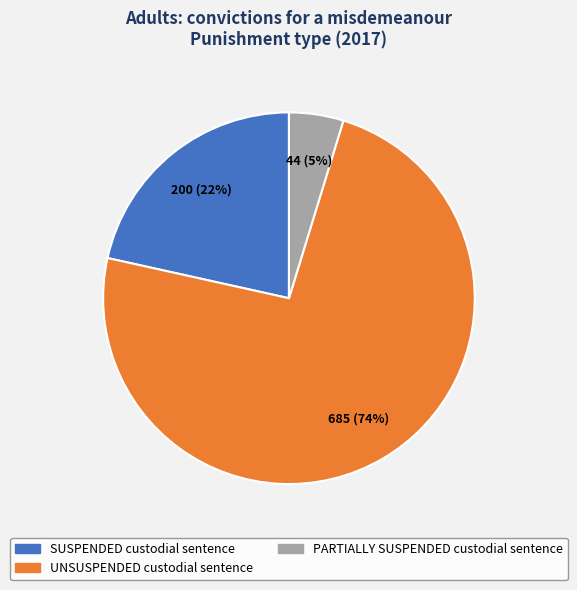

Approximately how many times larger is the value at SUSPENDED custodial sentence compared to UNSUSPENDED custodial sentence?

0.3